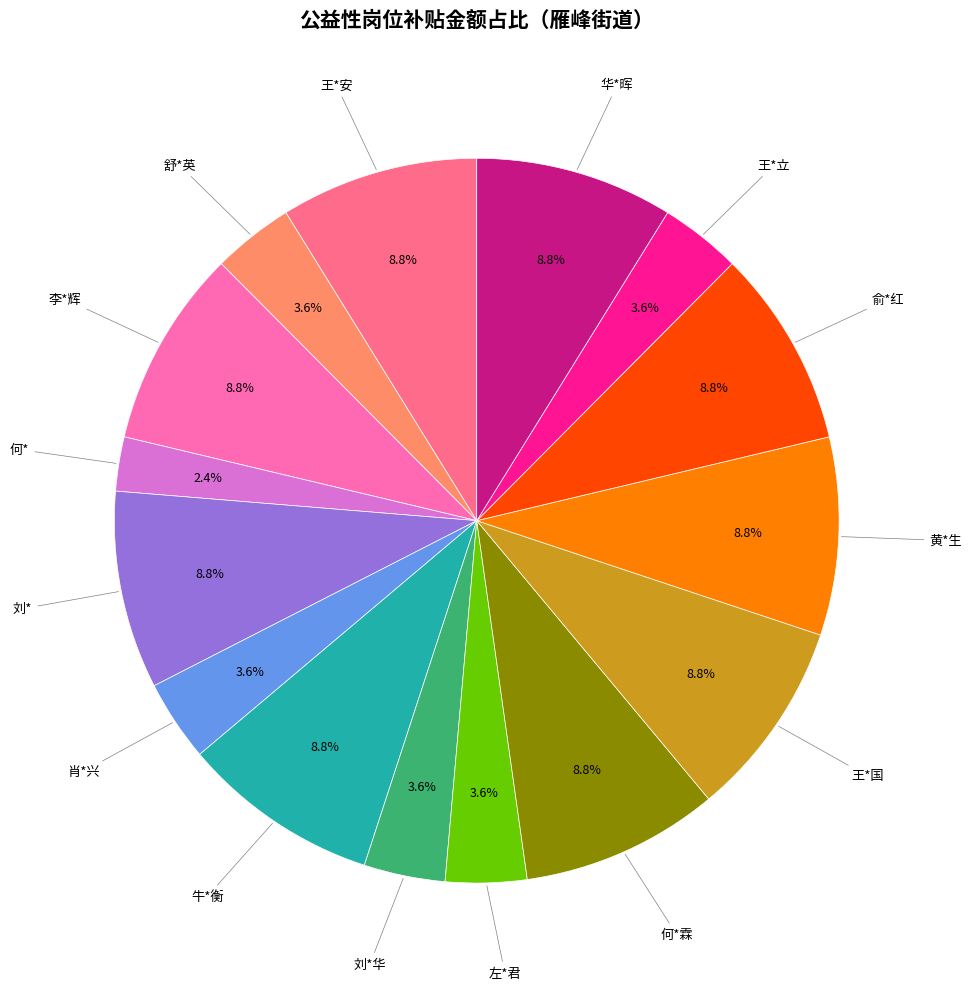

Does any single category account for the majority?

No